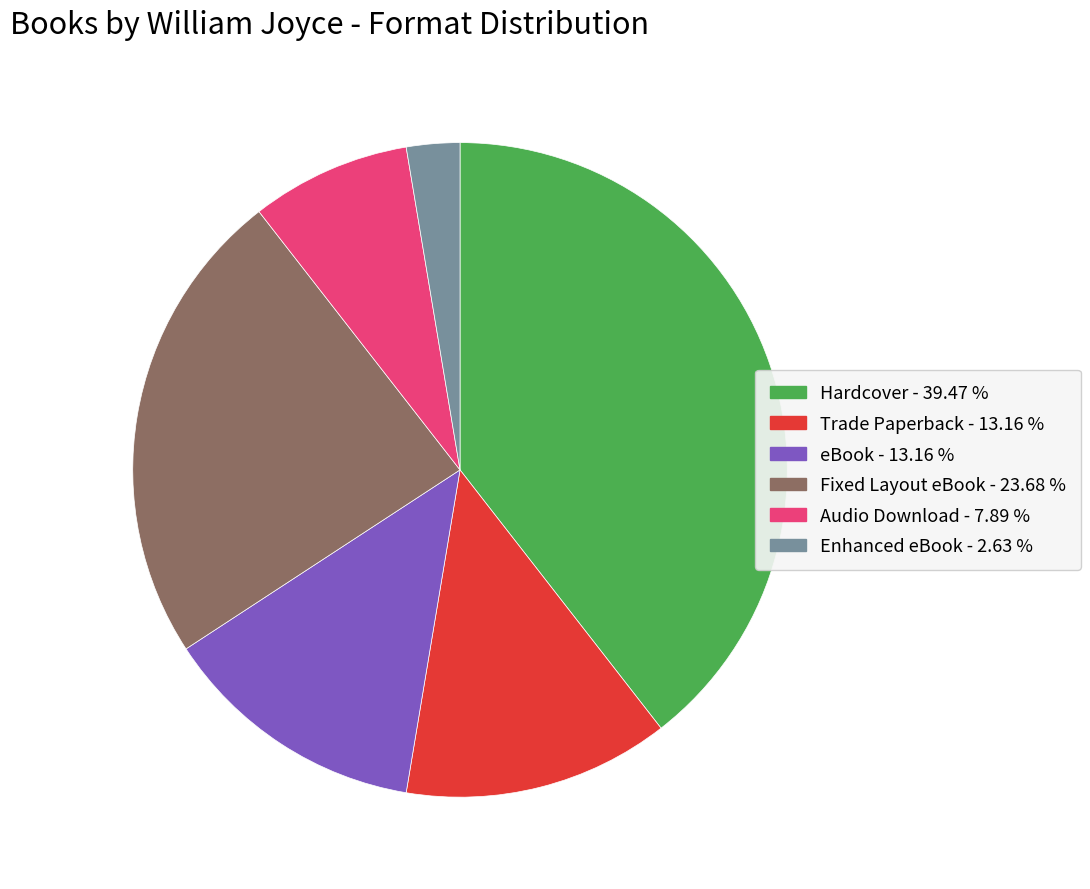

Does eBook represent more than half of the total?

No